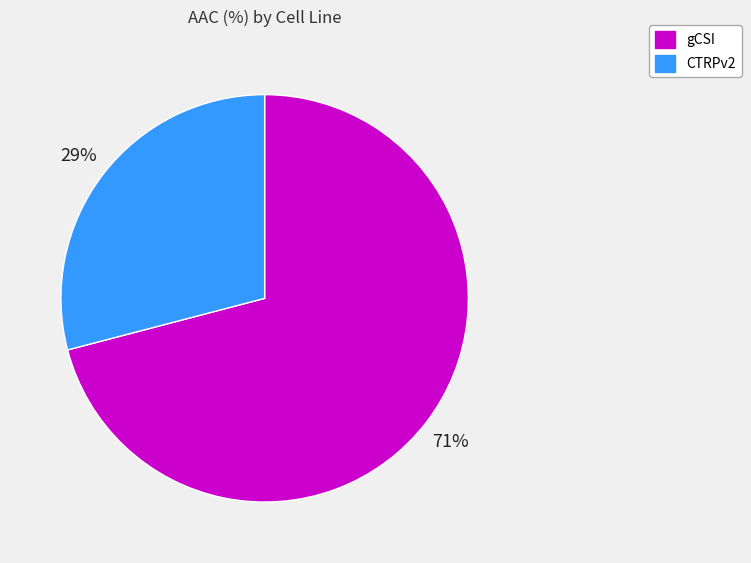

How many segments does this pie chart have?

2